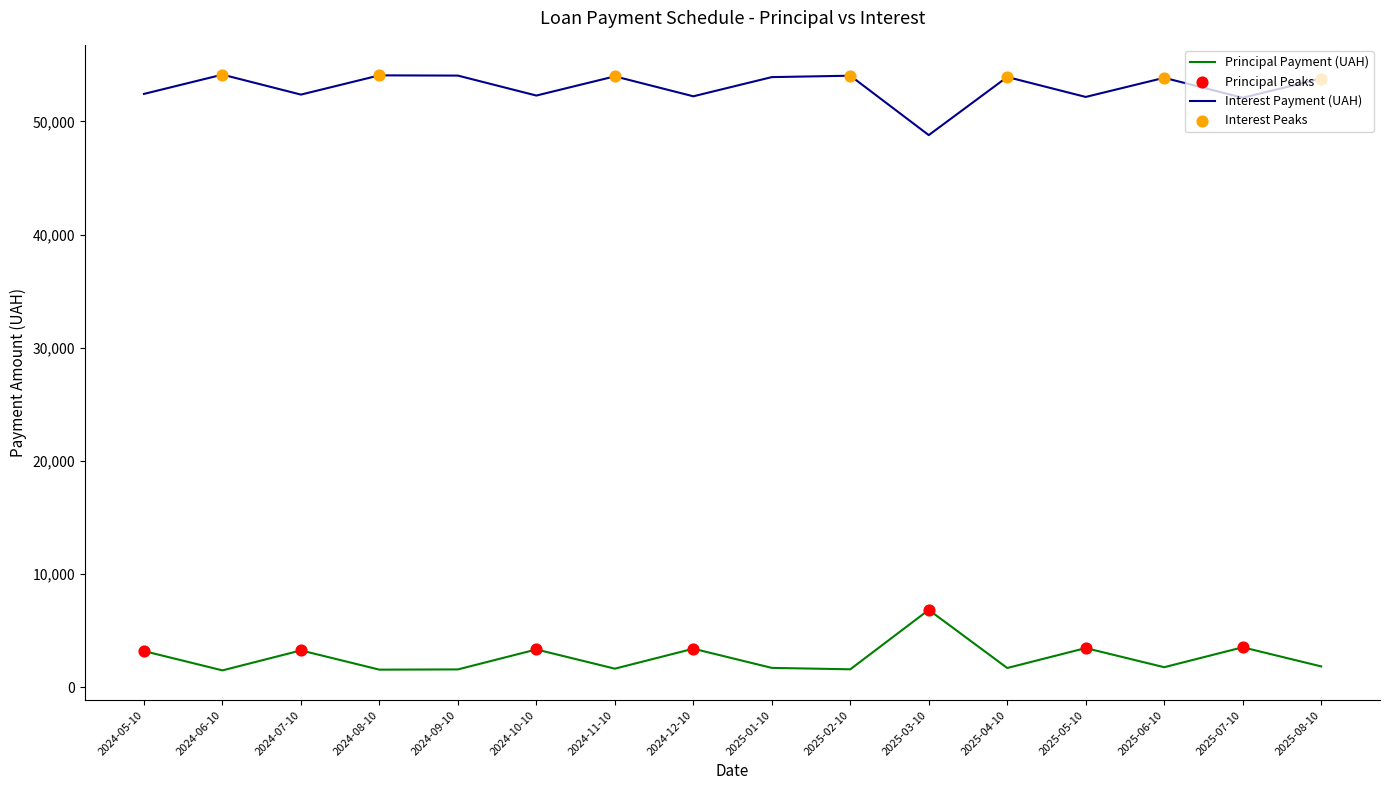

What is the difference between the highest and lowest values at 2024-09-10?

52470.2